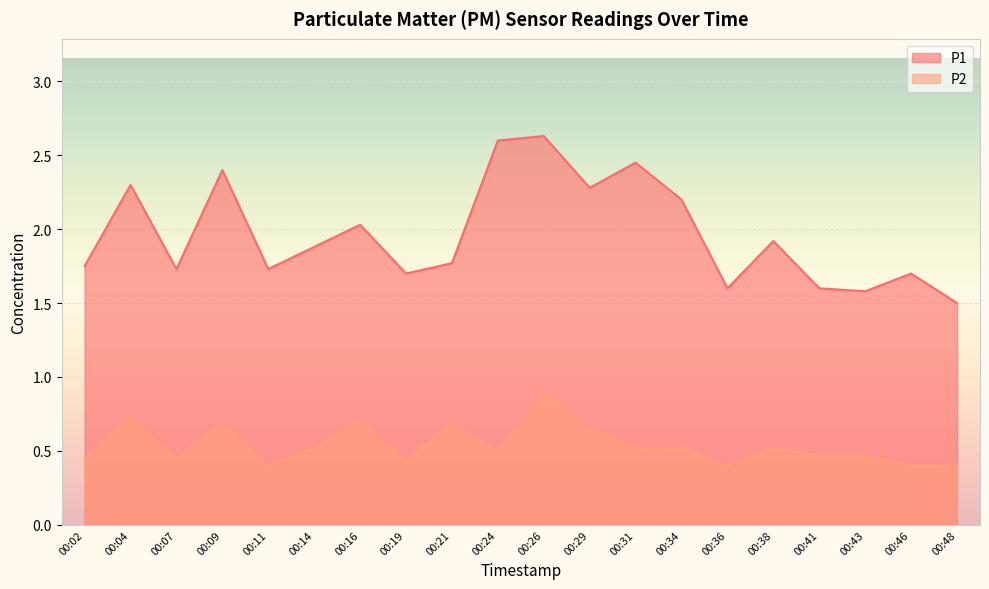

Reading left to right, what are all the values shown in this chart?

P1: 1.8	2.3	1.7	2.4	1.7	1.9	2.0	1.7	1.8	2.6	2.6	2.3	2.5	2.2	1.6	1.9	1.6	1.6	1.7	1.5
P2: 0.5	0.7	0.5	0.7	0.4	0.5	0.7	0.4	0.7	0.5	0.9	0.7	0.5	0.5	0.4	0.5	0.5	0.5	0.4	0.4